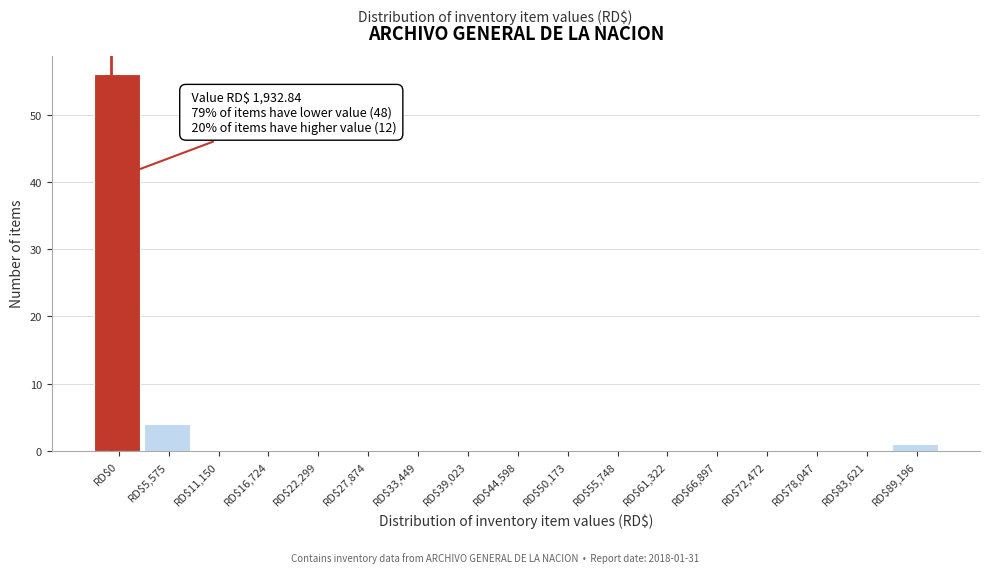

True or false: the data shows 0 at RD$44,598.

True